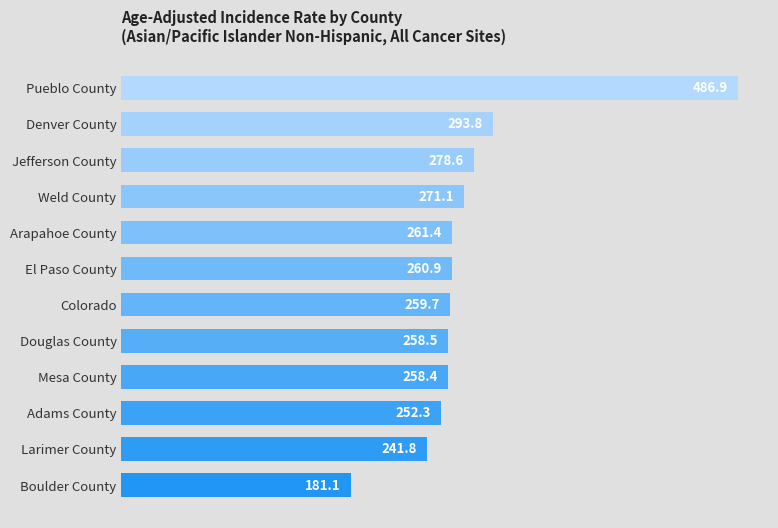

Is it true that the value at Mesa County is 258.4?

True